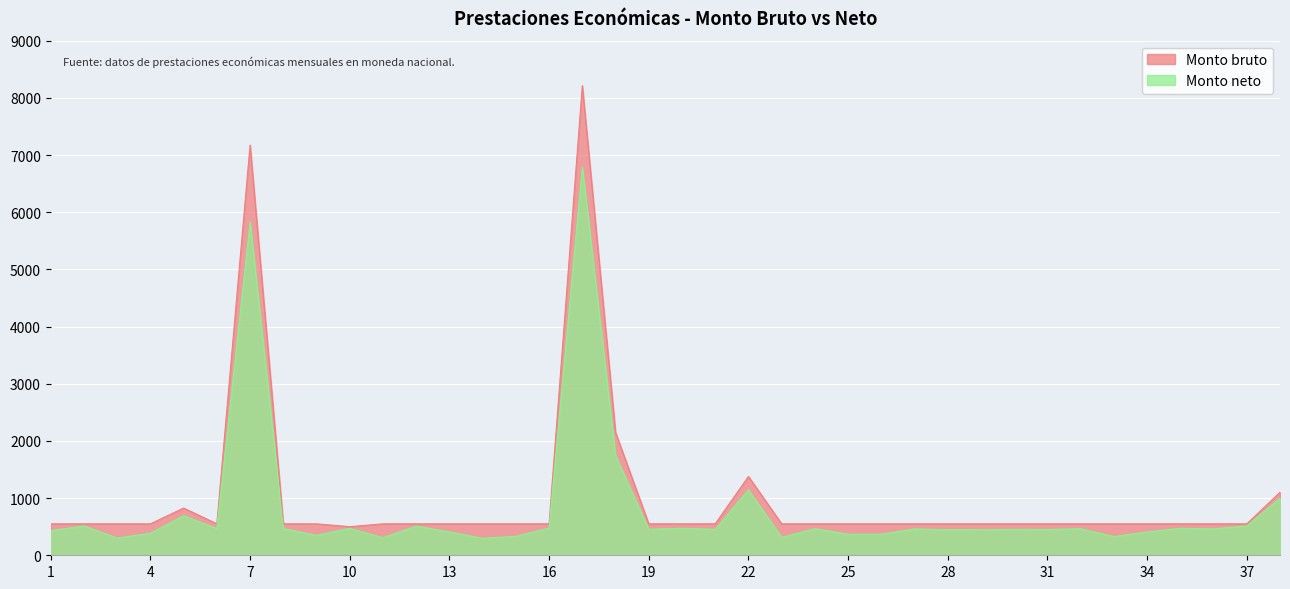

What is the value of the Monto neto point at the 13th from the left?

408.4